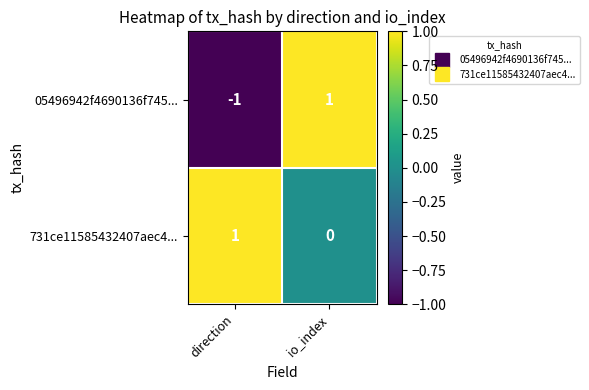

True or false: 731ce11585432407aec4... has a value of -1 at io_index.

False